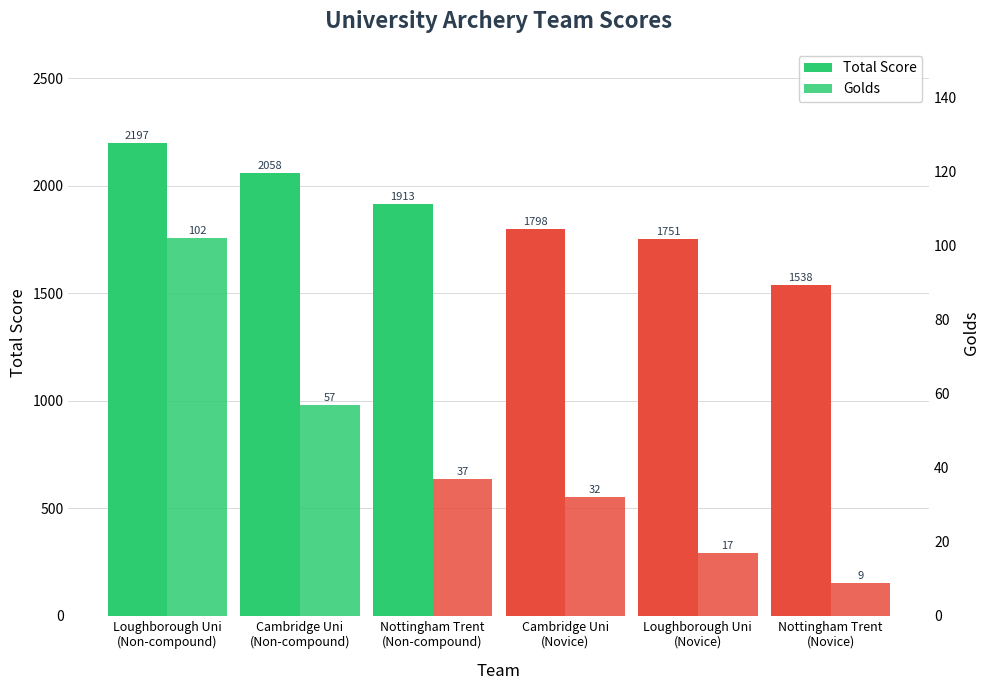

At how many categories does at least one series exceed 480?

6